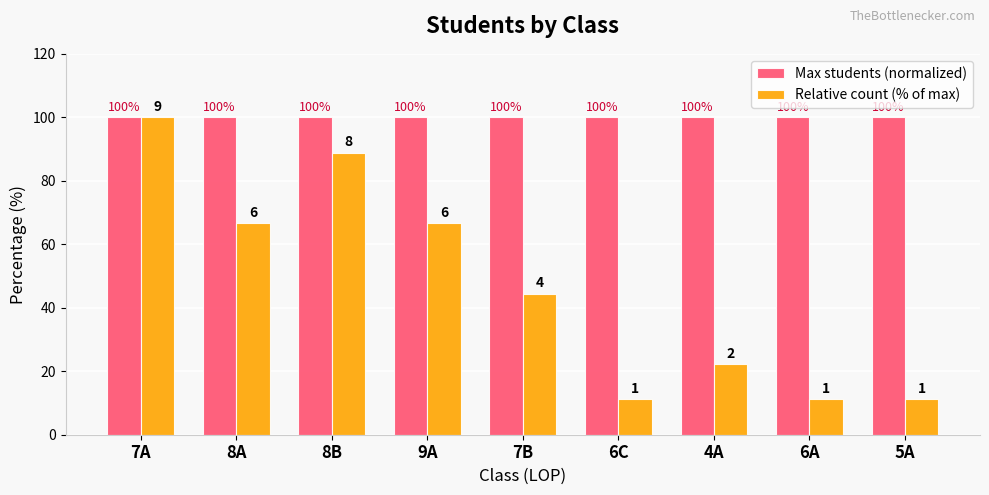

What position from the left is 8A?

2